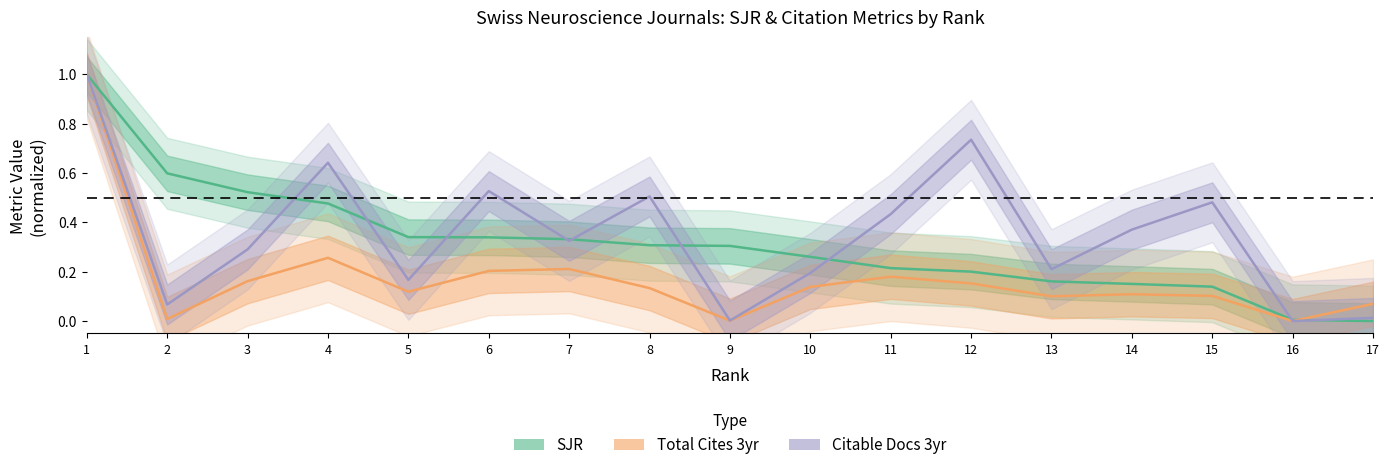

Reading right to left, list all the values displayed in this chart.

SJR (normalized): 17=0.0	16=0.0	15=0.1	14=0.2	13=0.2	12=0.2	11=0.2	10=0.3	9=0.3	8=0.3	7=0.3	6=0.3	5=0.3	4=0.5	3=0.5	2=0.6	1=1.0
Total Cites 3yr (normalized): 17=0.1	16=0.0	15=0.1	14=0.1	13=0.1	12=0.2	11=0.2	10=0.1	9=0.0	8=0.1	7=0.2	6=0.2	5=0.1	4=0.3	3=0.2	2=0.0	1=1.0
Citable Docs 3yr (normalized): 17=0.0	16=0.0	15=0.5	14=0.4	13=0.2	12=0.7	11=0.4	10=0.2	9=0.0	8=0.5	7=0.3	6=0.5	5=0.2	4=0.6	3=0.3	2=0.1	1=1.0